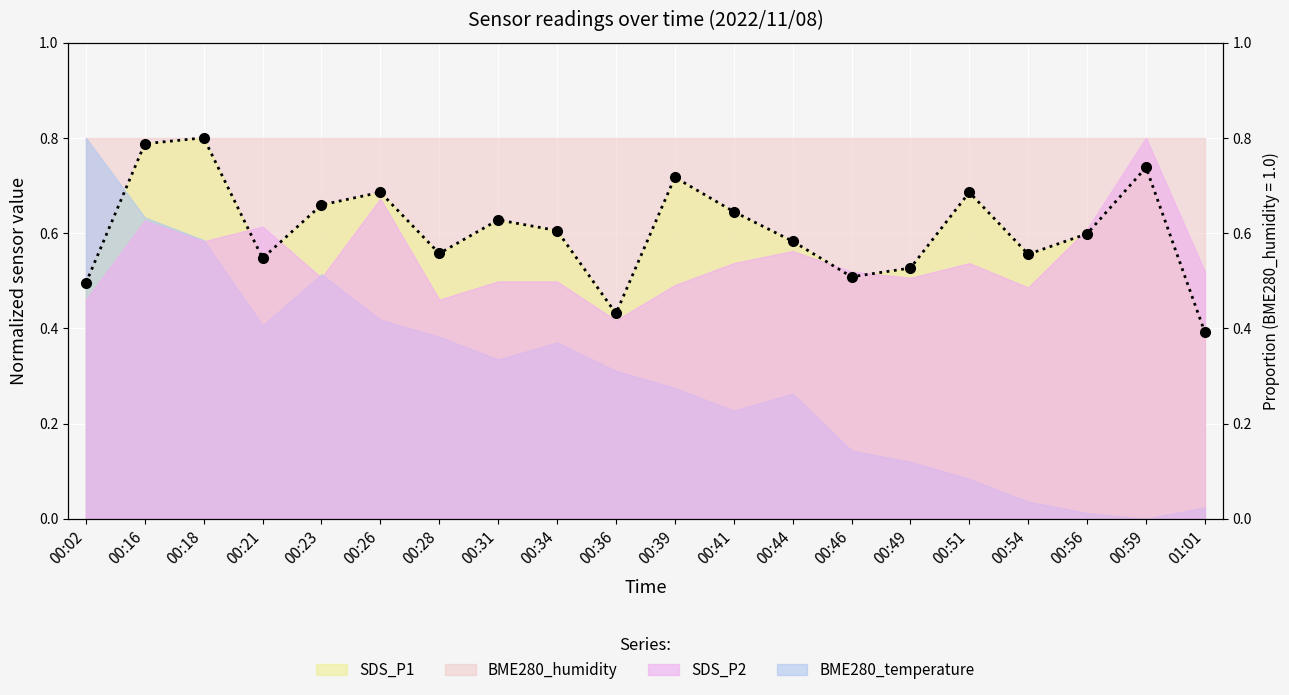

How many points are lower than both their immediate neighbors (excluding endpoints)?

5